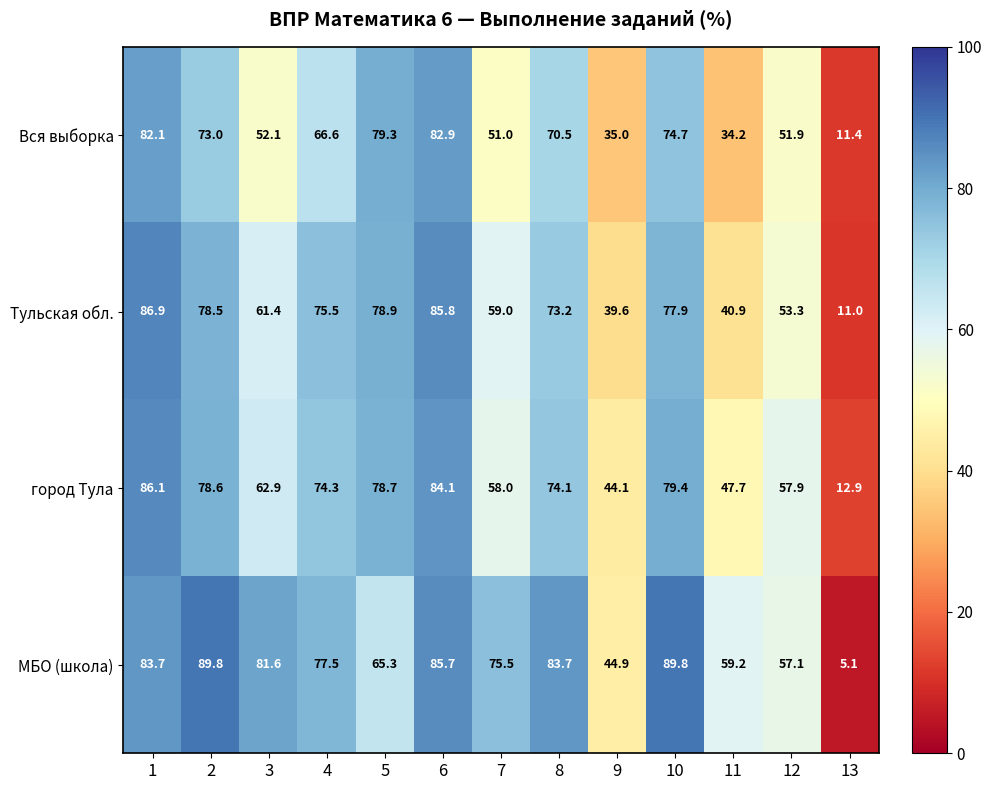

What is the total value across all series at 1?

338.8